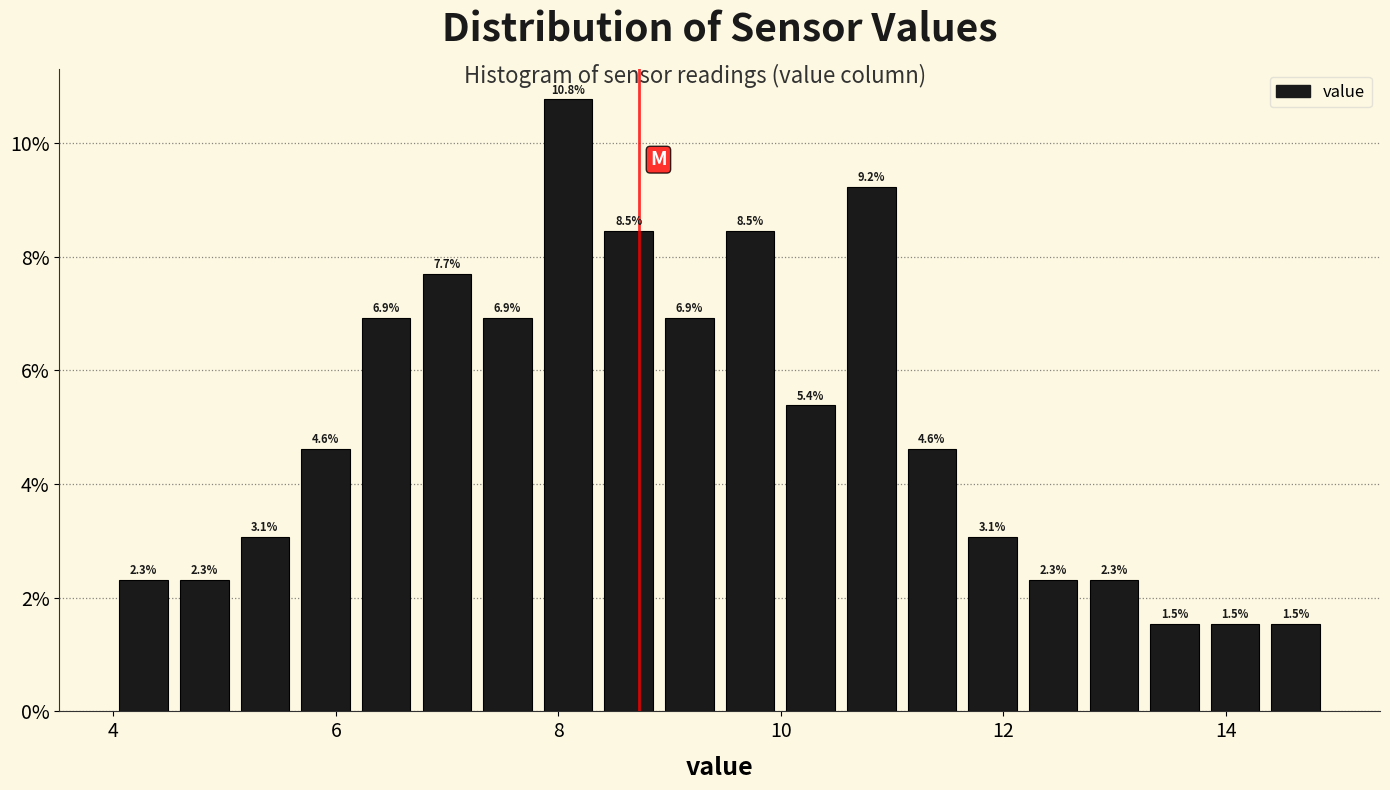

Around what value on the x-axis is the tallest bar? Give the approximate position of its centre, as read against the axis.

8.0